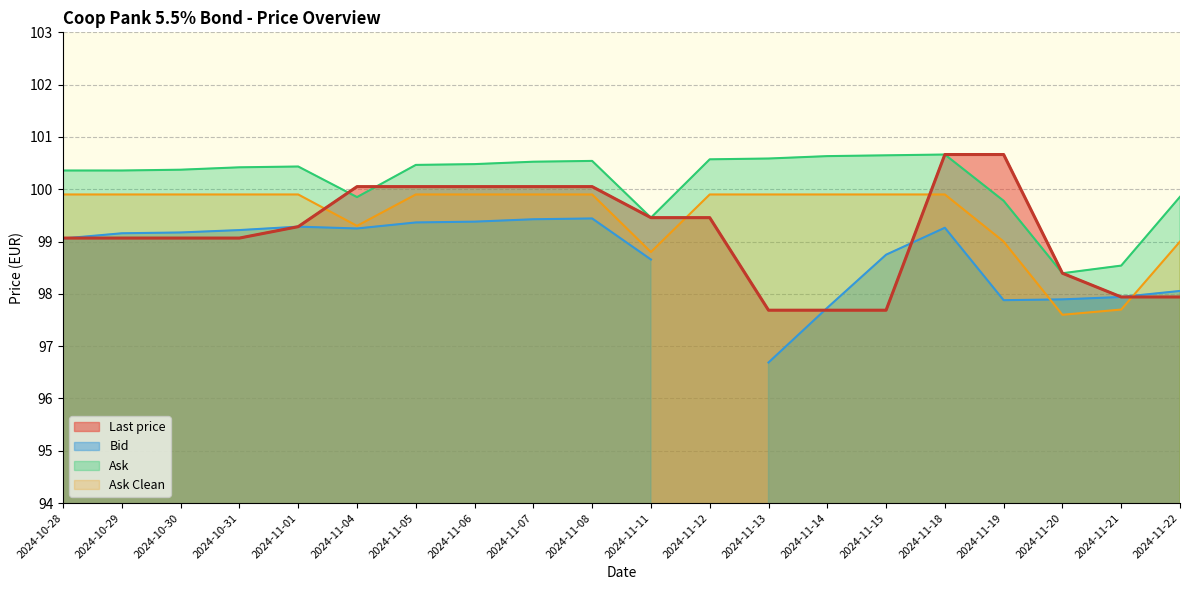

True or false: Last price has a value of 65.1 at 2024-10-31.

False